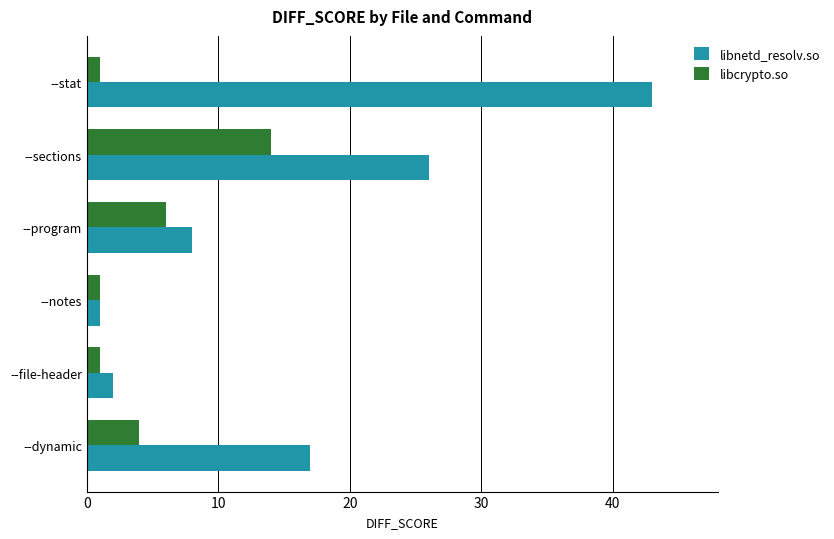

What is the smallest value displayed?

1